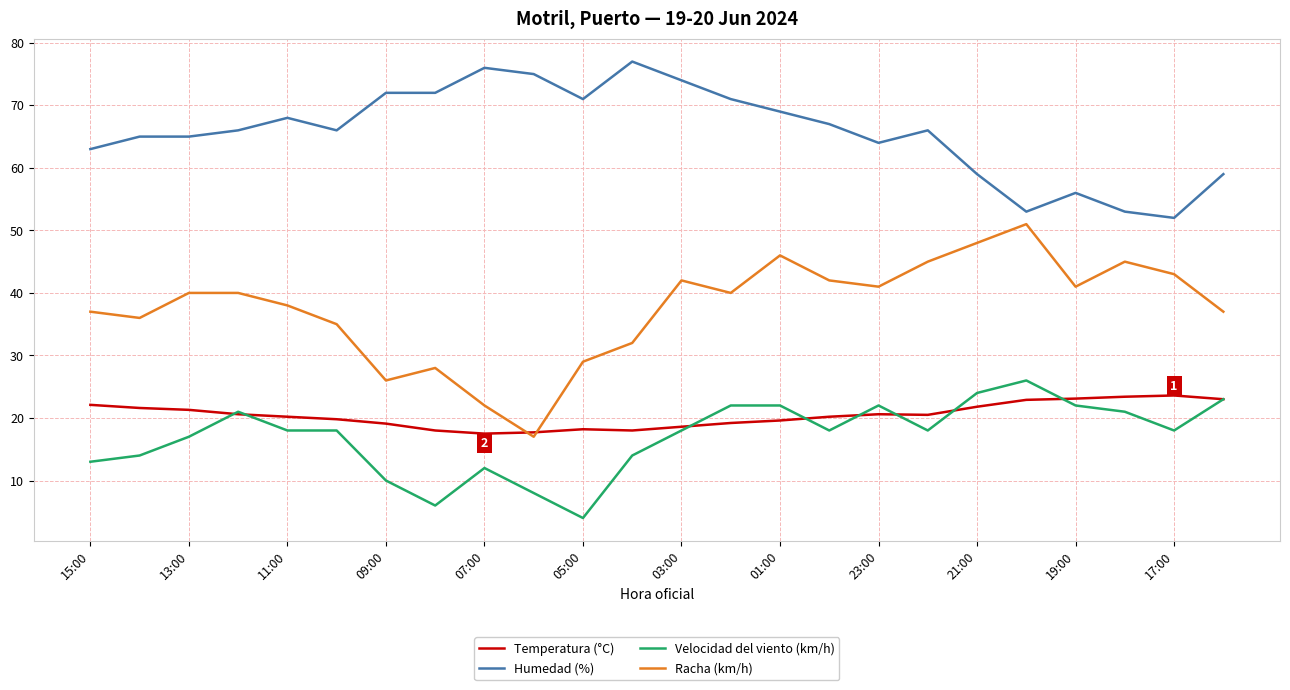

What is the maximum value shown in the chart?

77.0